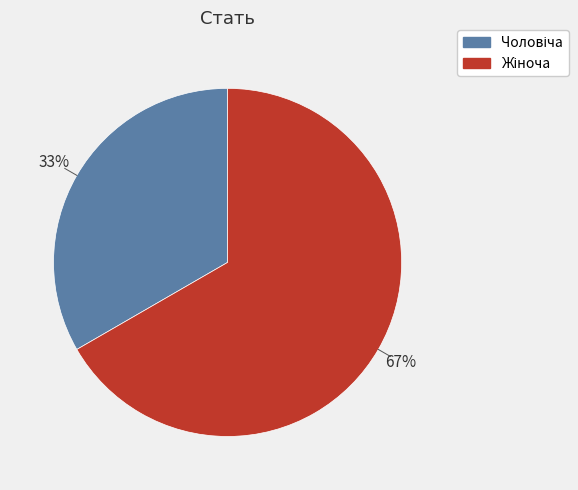

Does any single category account for the majority?

Yes